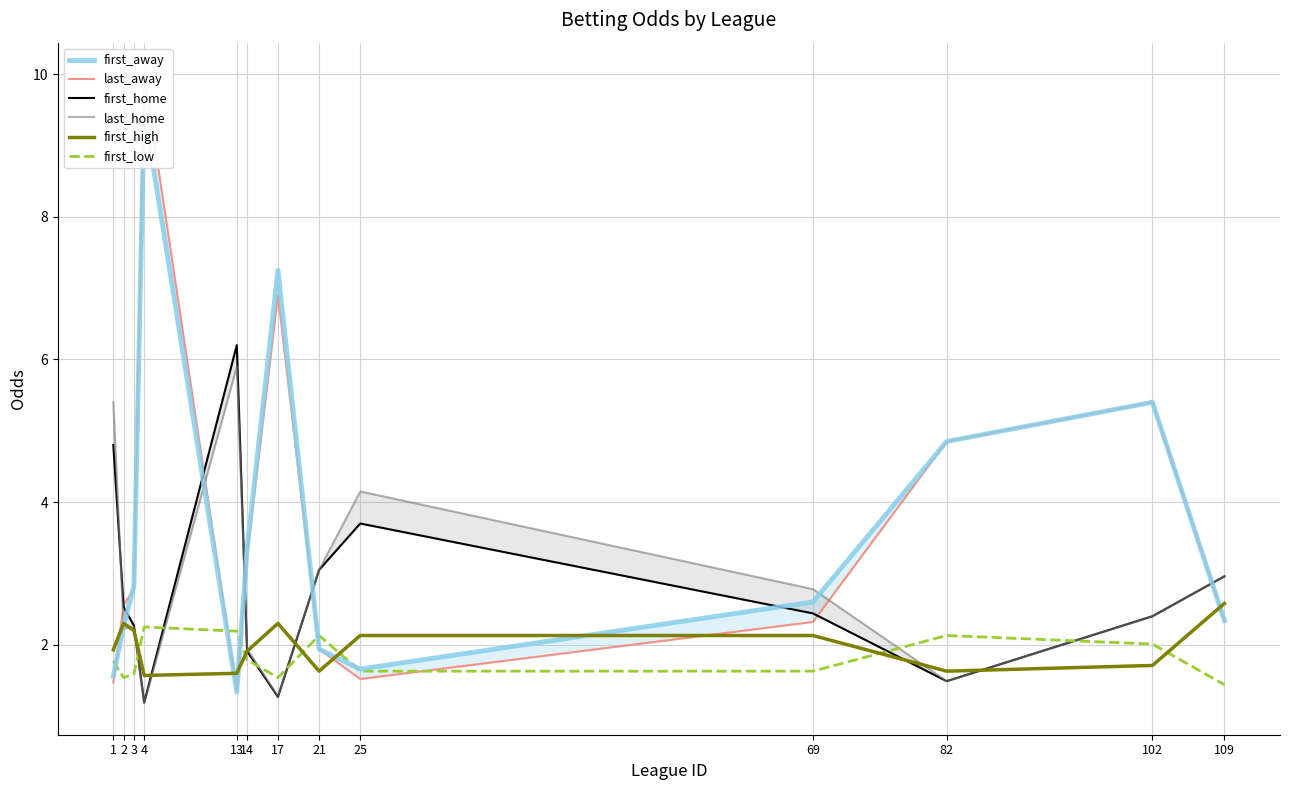

What is the minimum value shown in the chart?

1.2